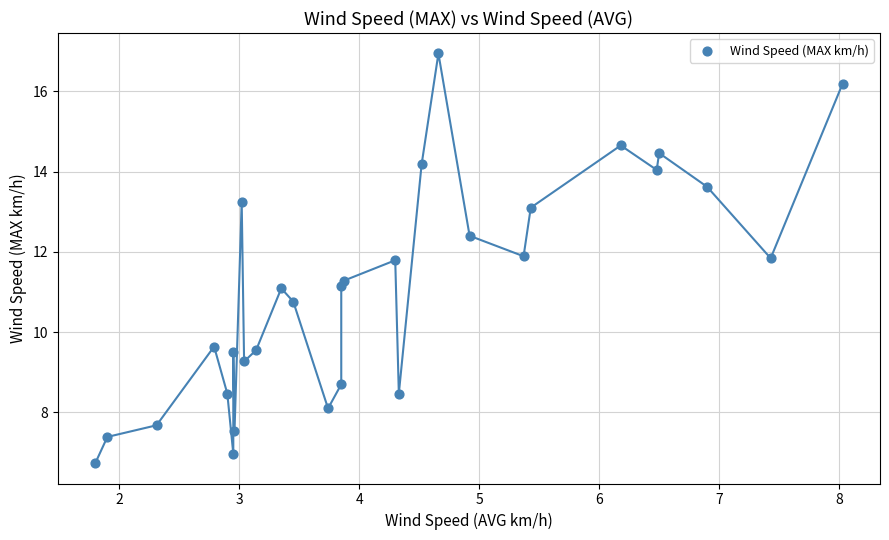

What is the range of Y values (max minus min)?

10.2